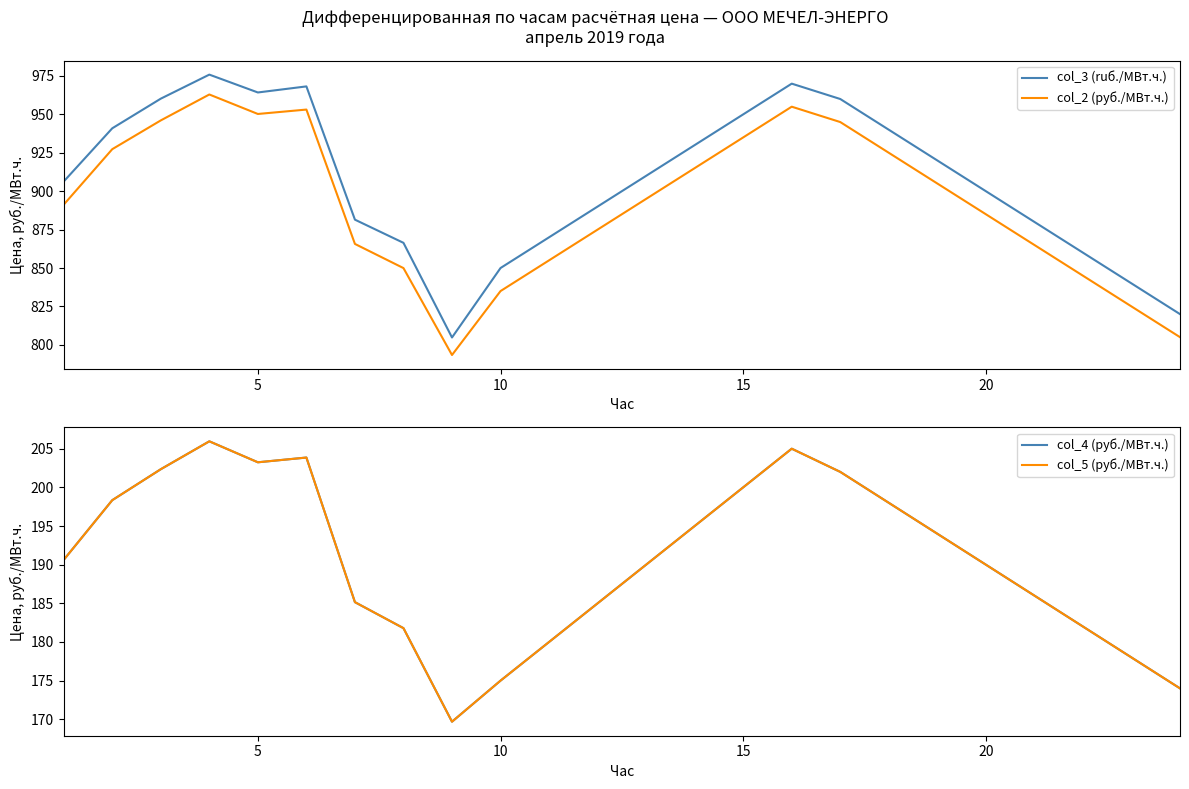

How many lines are shown in the chart?

4